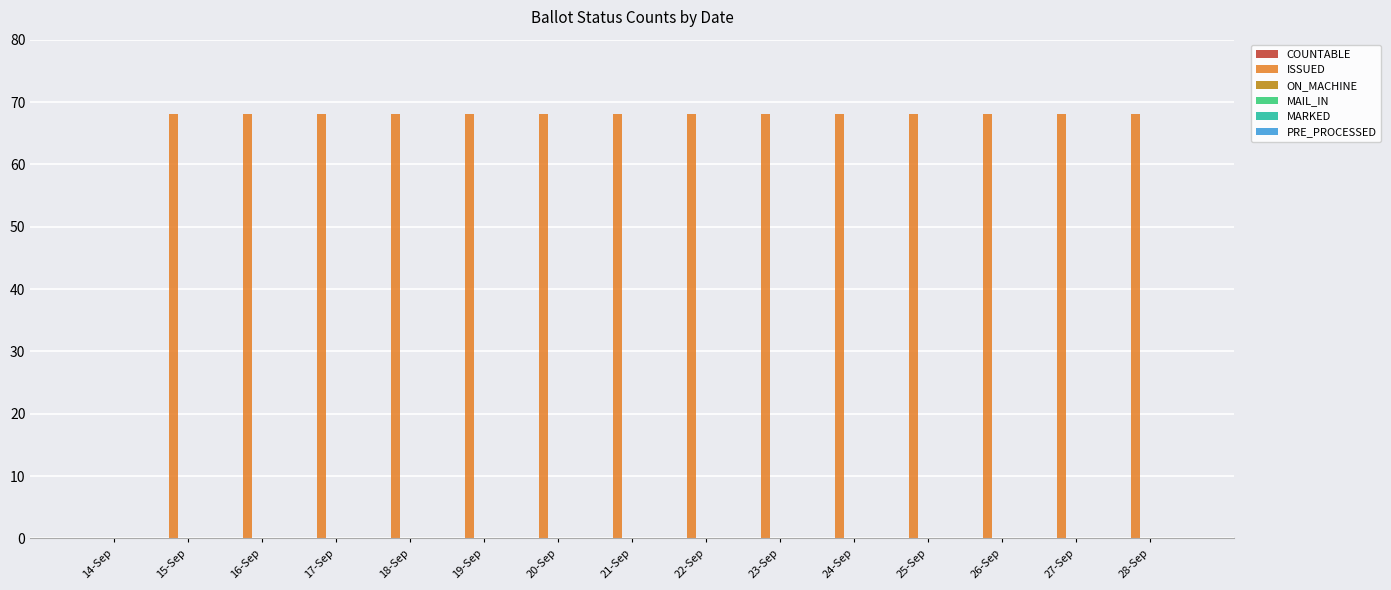

What is the maximum value shown in the chart?

68